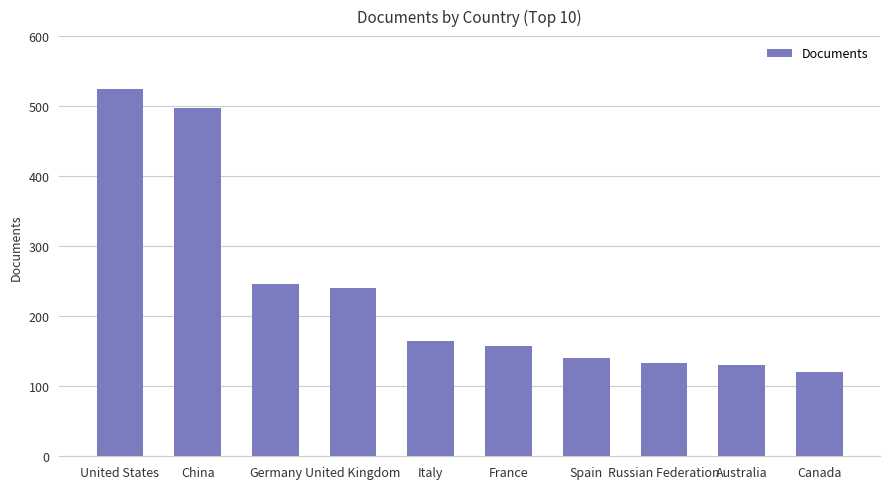

What is the change in value from Spain to Australia?

-10